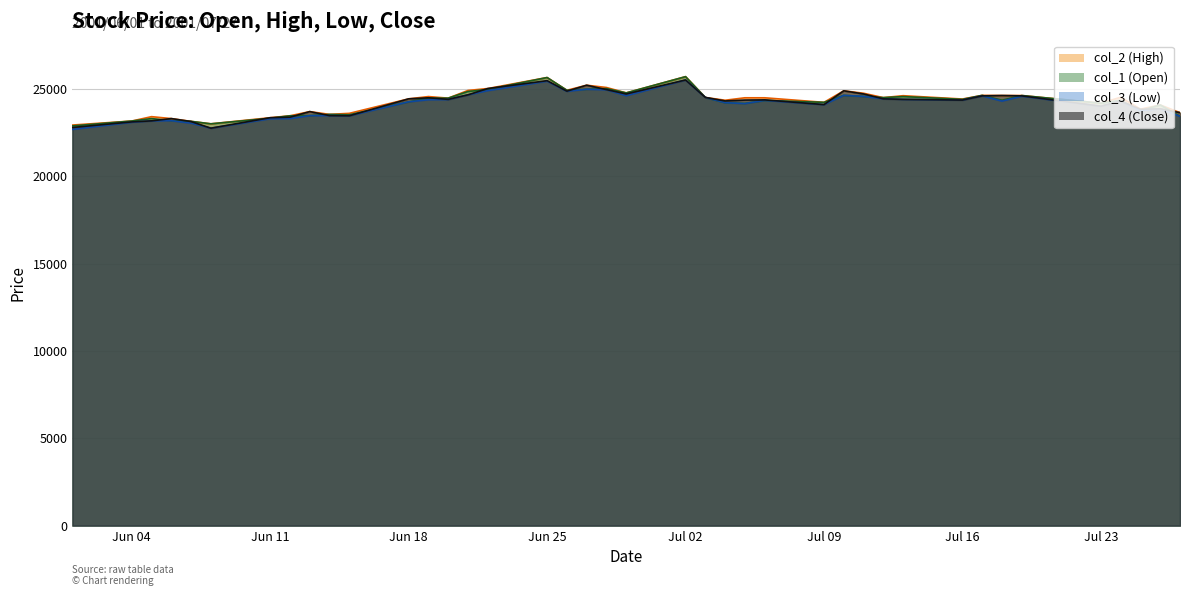

The value of col_1 (Open) at Jul 23 is 24180. True or false?

True